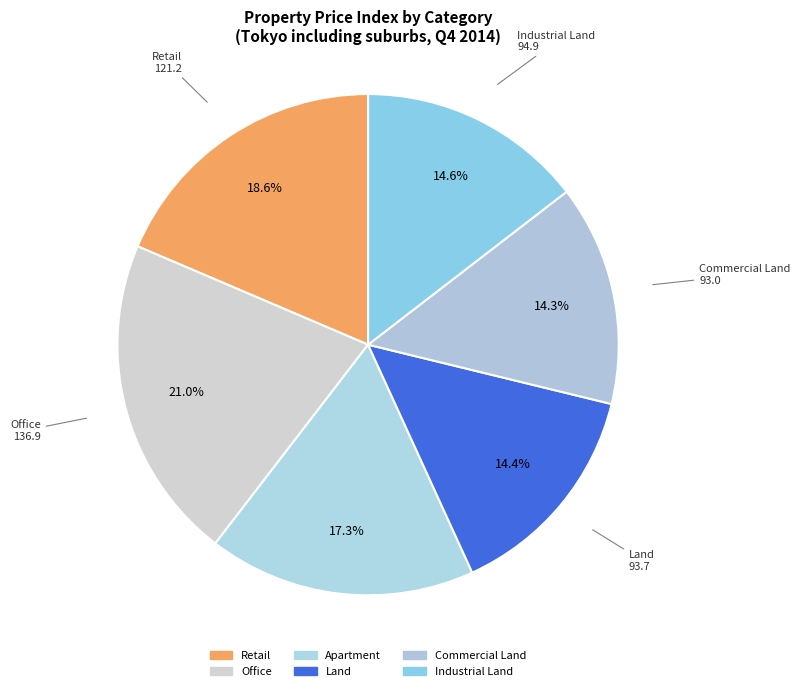

What percentage is the Office slice, to the nearest percent?

21%